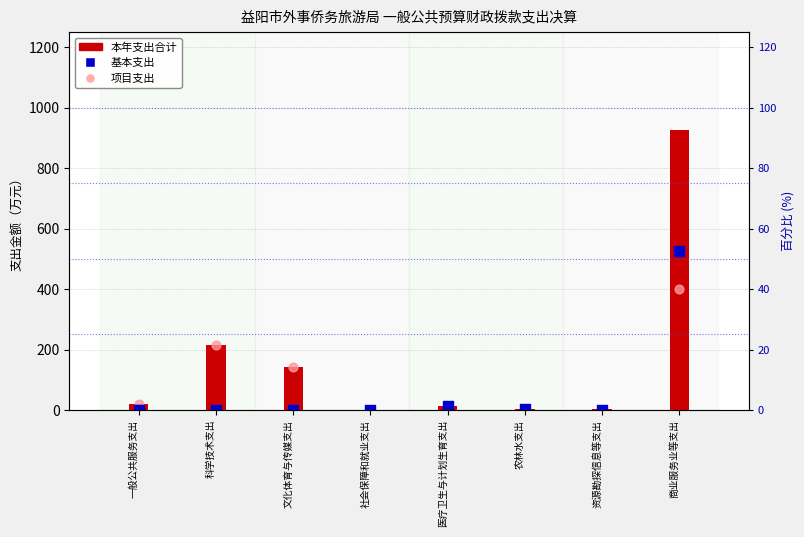

Which series has the widest spread of Y values?

本年支出合计